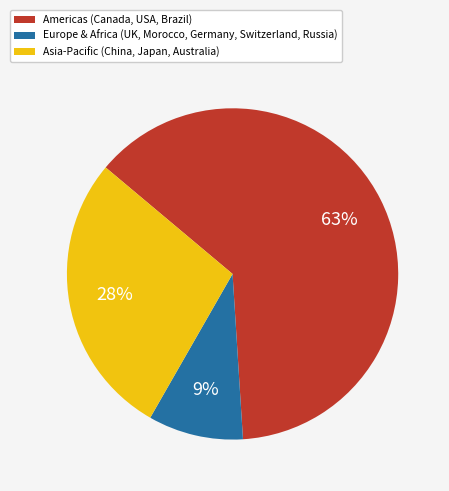

To the nearest percent, what is the difference between the largest and smallest slice percentages?

54%